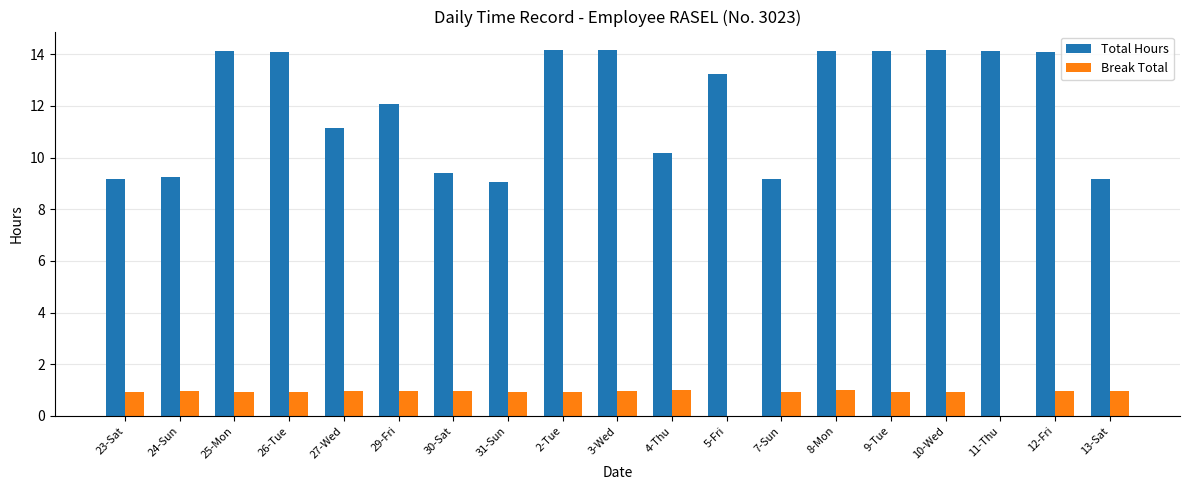

What is the maximum value shown in the chart?

14.2